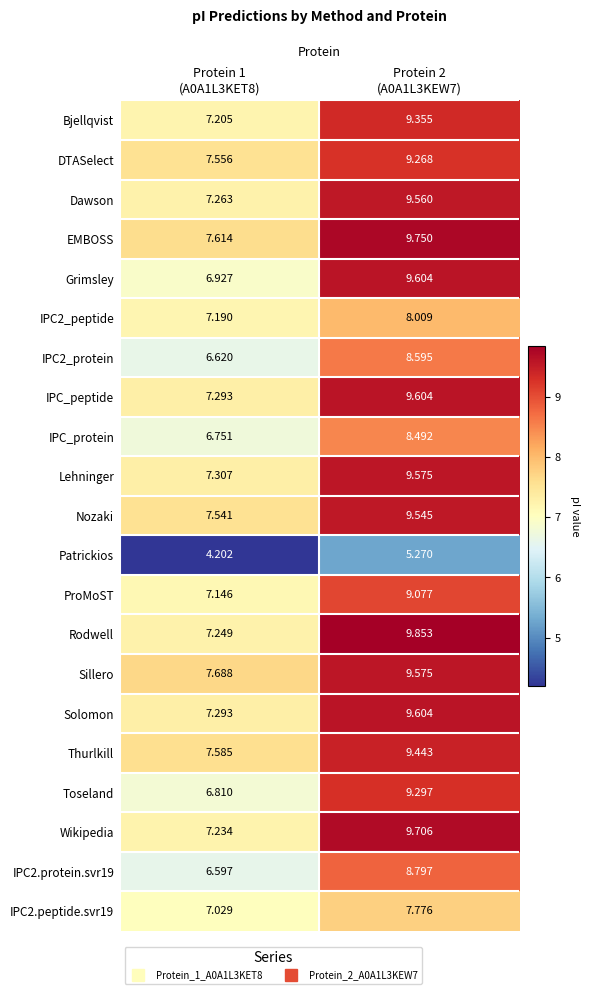

Which series has the largest range (max minus min)?

Grimsley